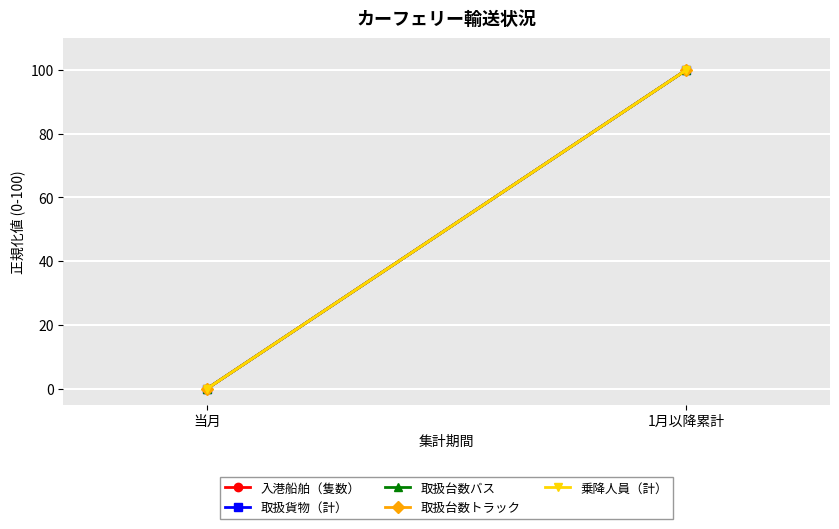

How many lines are shown in the chart?

5